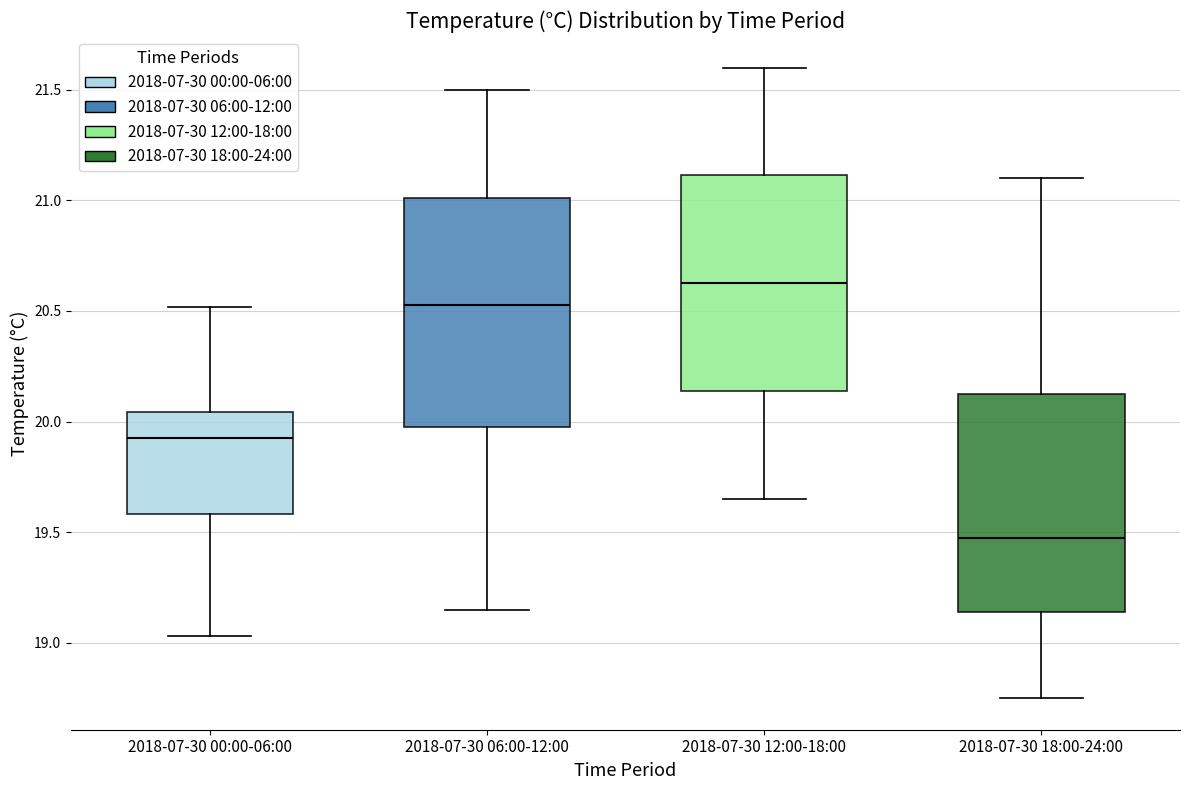

Reading left to right, read every box against the y-axis: the position of its median line, the range the box covers, and the ends of its whiskers. The values are not printed on the chart, so give them approximately, as read against the axis.

2018-07-30 00:00-06:00: median 19.95, box 19.60 to 20.05, whiskers 19.05 to 20.50
2018-07-30 06:00-12:00: median 20.55, box 20.00 to 21.00, whiskers 19.15 to 21.50
2018-07-30 12:00-18:00: median 20.65, box 20.15 to 21.10, whiskers 19.65 to 21.60
2018-07-30 18:00-24:00: median 19.50, box 19.15 to 20.15, whiskers 18.75 to 21.10